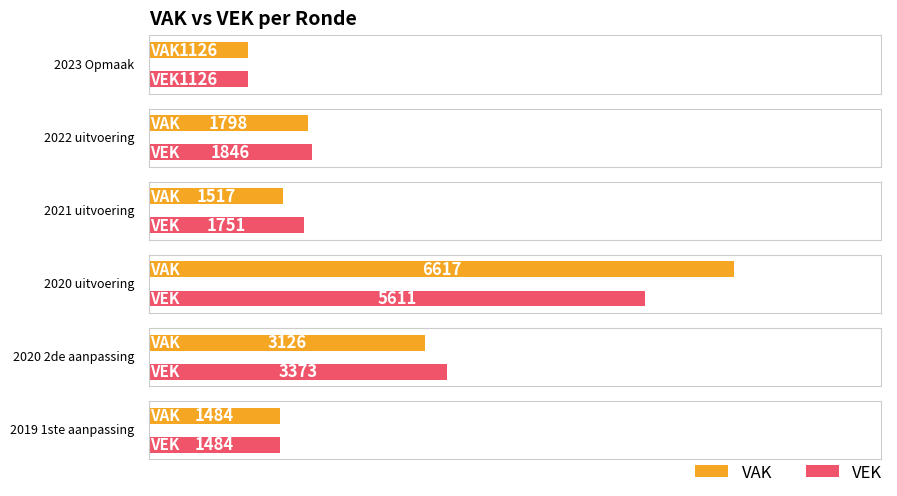

Which series changed the most between 2023 Opmaak and 2019 1ste aanpassing?

VAK